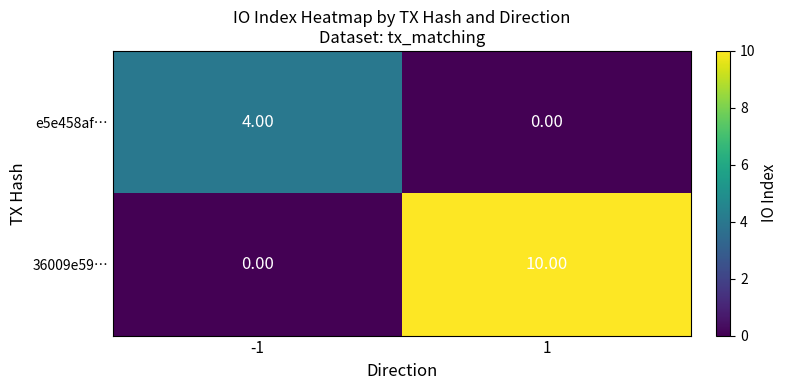

What is the average value of the 36009e59… series?

5